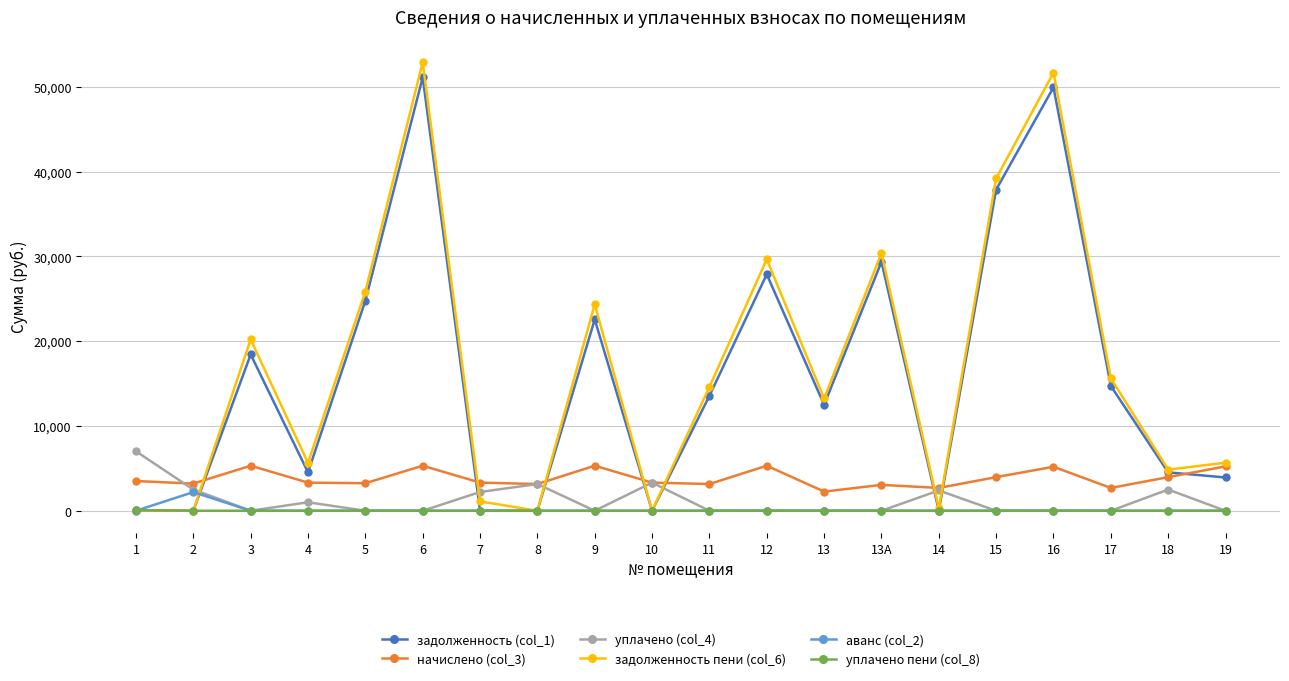

Which series has the widest spread of values?

задолженность пени (col_6)